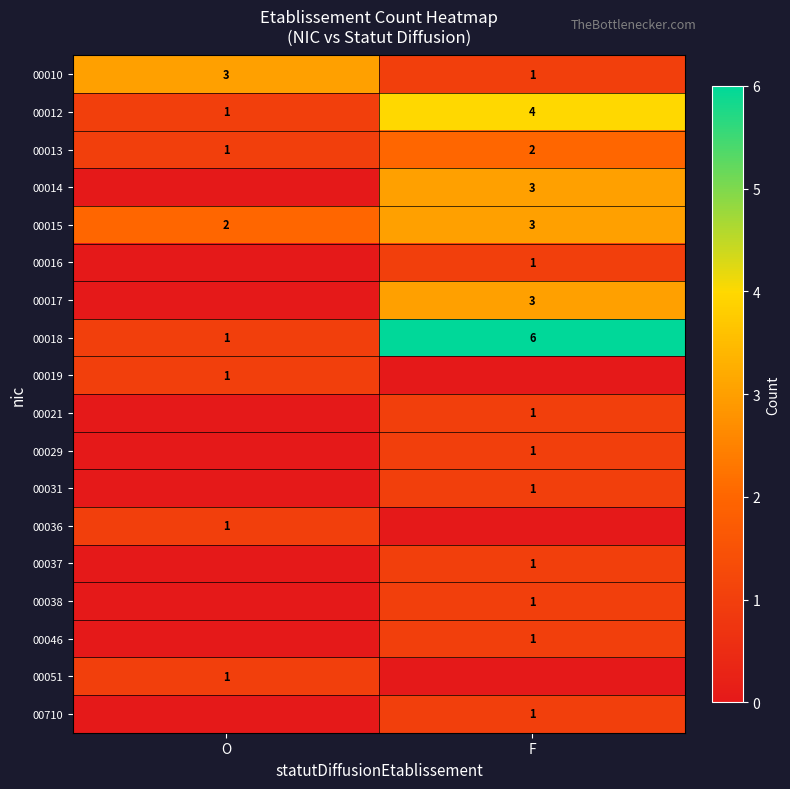

The 00015 series shows 3 at O. True or false?

False